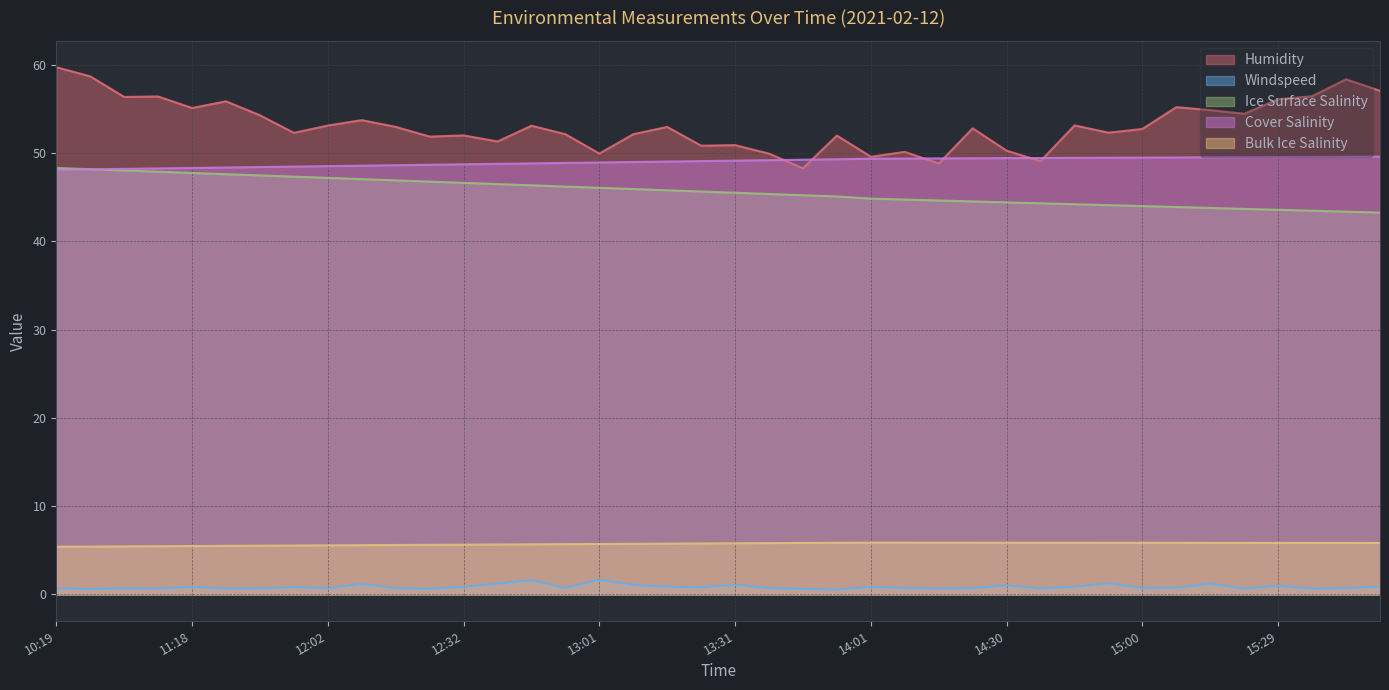

What are all the series names shown in the legend?

Humidity, Windspeed, Ice Surface Salinity, Cover Salinity, Bulk Ice Salinity